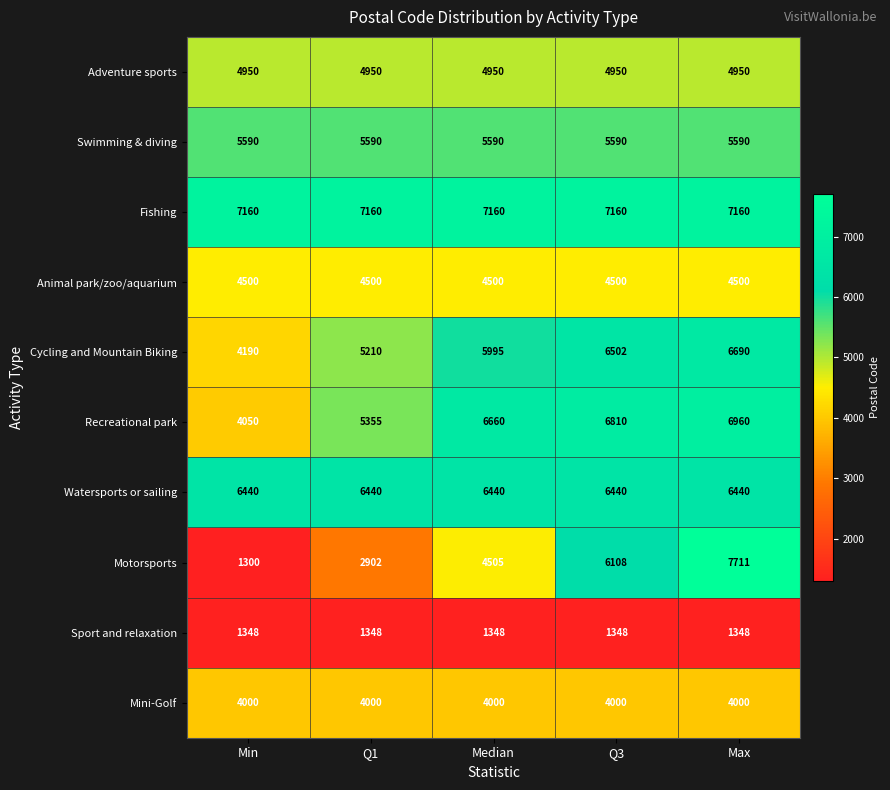

At which category is the sum across all series the highest?

Max